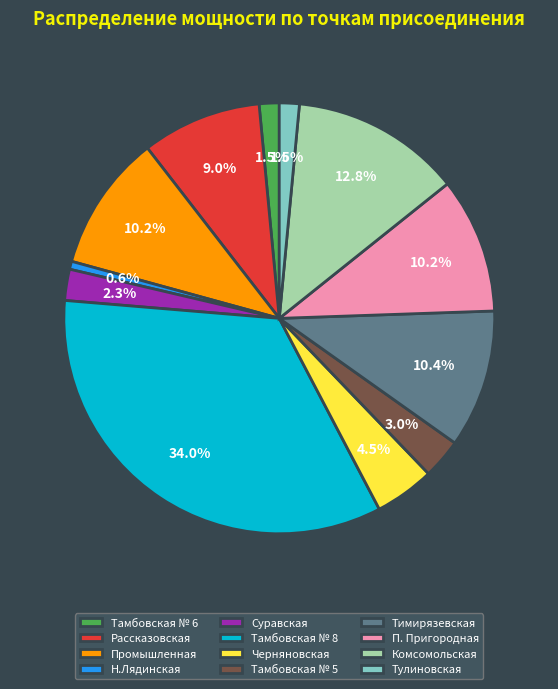

Count the number of slices in the pie.

12